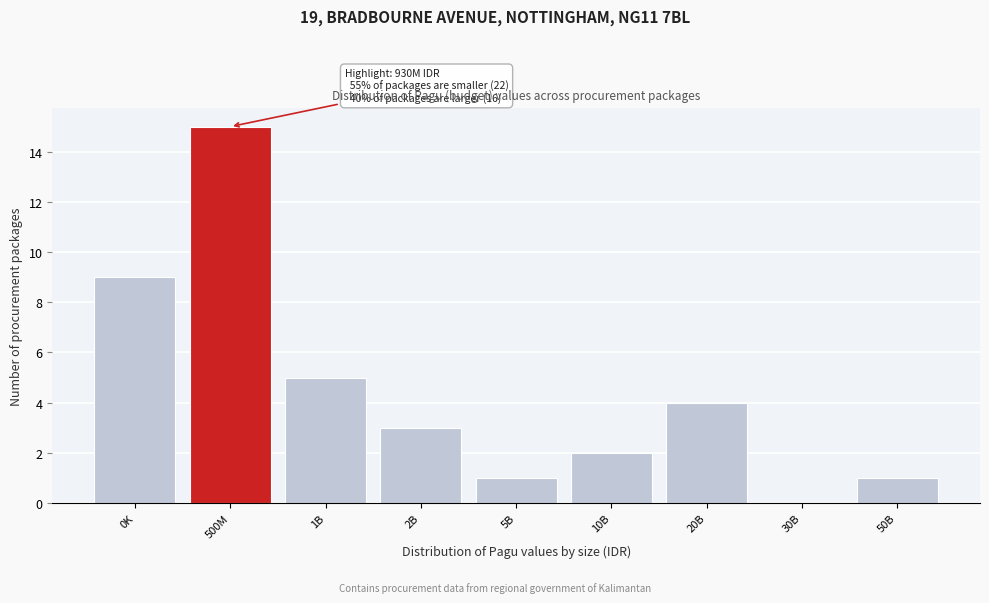

What is the change in value from 0K to 50B?

-8